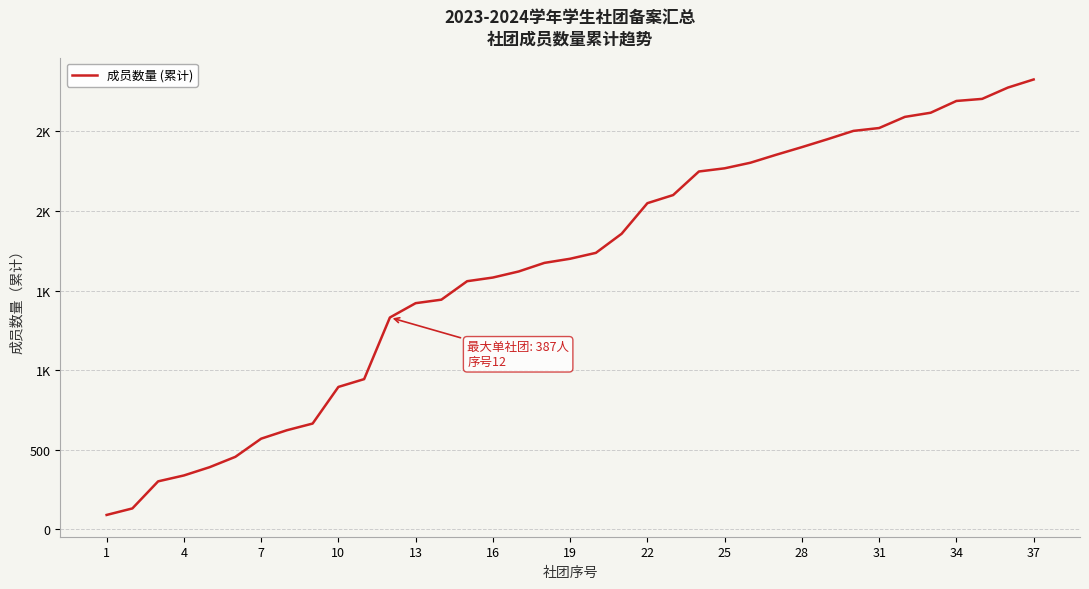

Reading right to left, extract all data points from this chart.

2826	2775	2704	2691	2617	2591	2521	2503	2451	2401	2353	2303	2268	2248	2100	2049	1857	1737	1700	1674	1620	1582	1559	1443	1421	1331	944	895	665	623	570	456	391	339	302	132	91